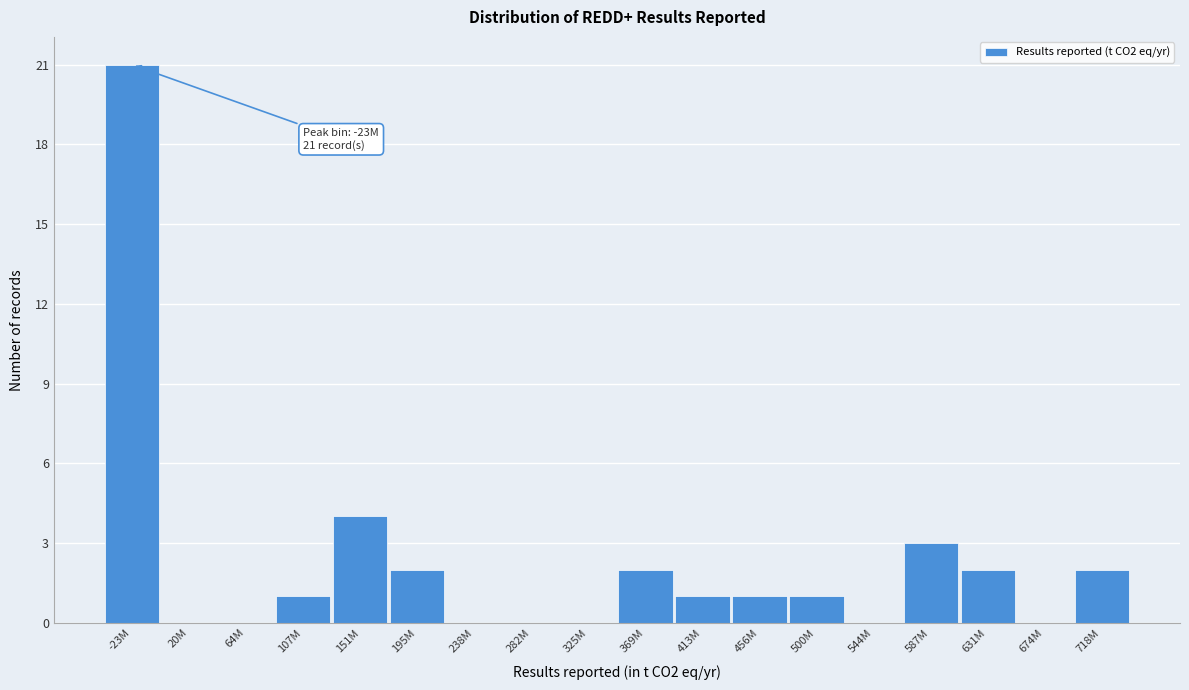

Reading left to right, transcribe all the data shown in this chart.

-23M=21	20M=0	64M=0	107M=1	151M=4	195M=2	238M=0	282M=0	325M=0	369M=2	413M=1	456M=1	500M=1	544M=0	587M=3	631M=2	674M=0	718M=2